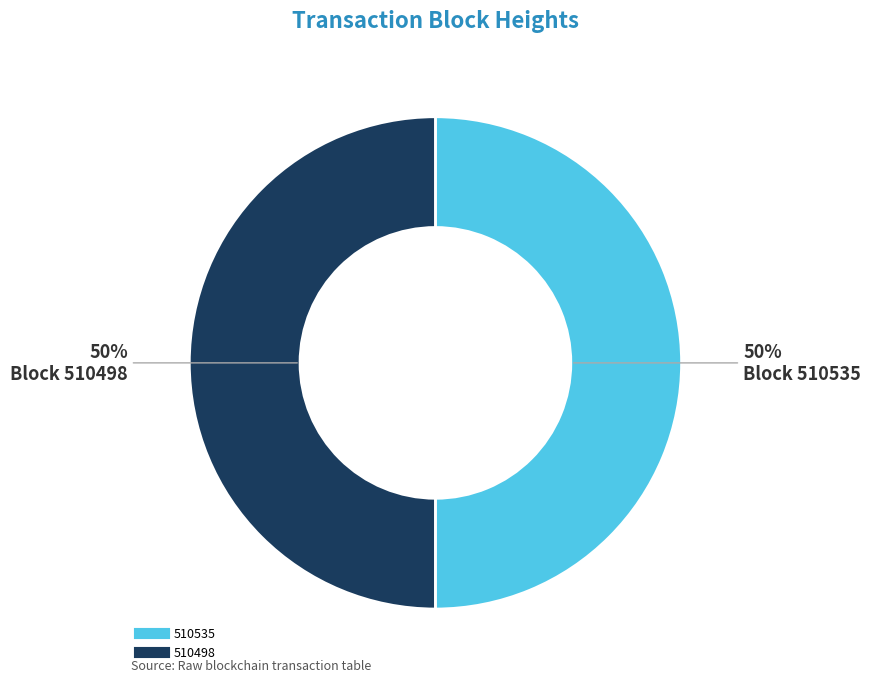

To the nearest percent, what portion does 510498 represent?

50%